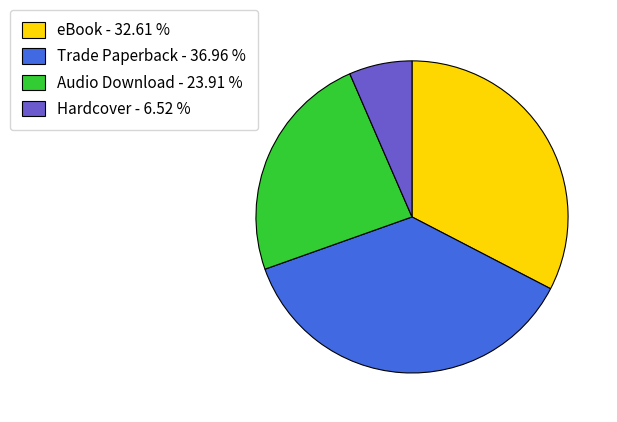

Is it true that Hardcover is 7% of the pie?

True